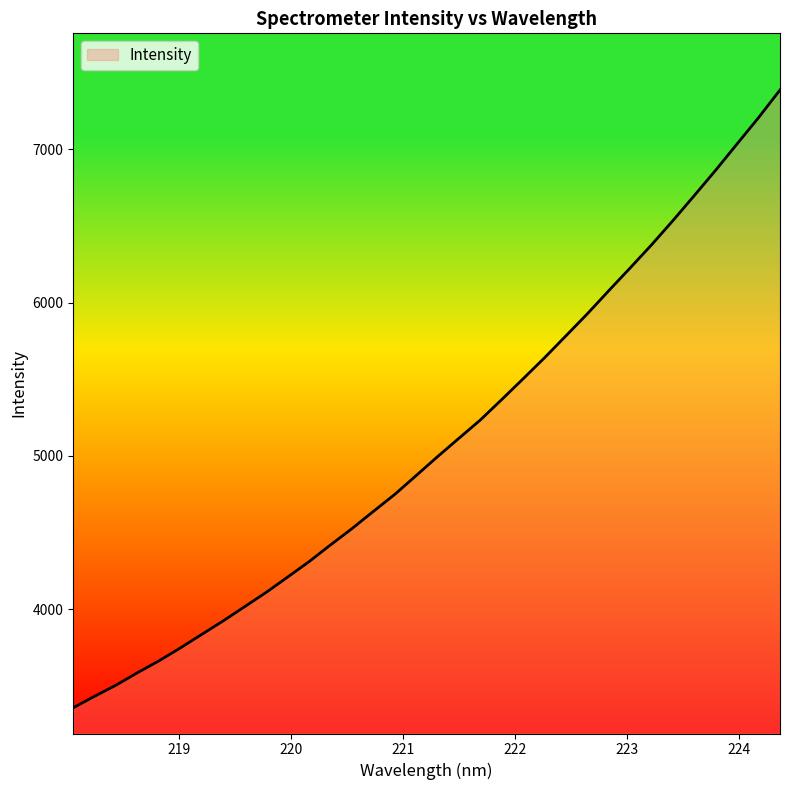

How many lines are shown in the chart?

1